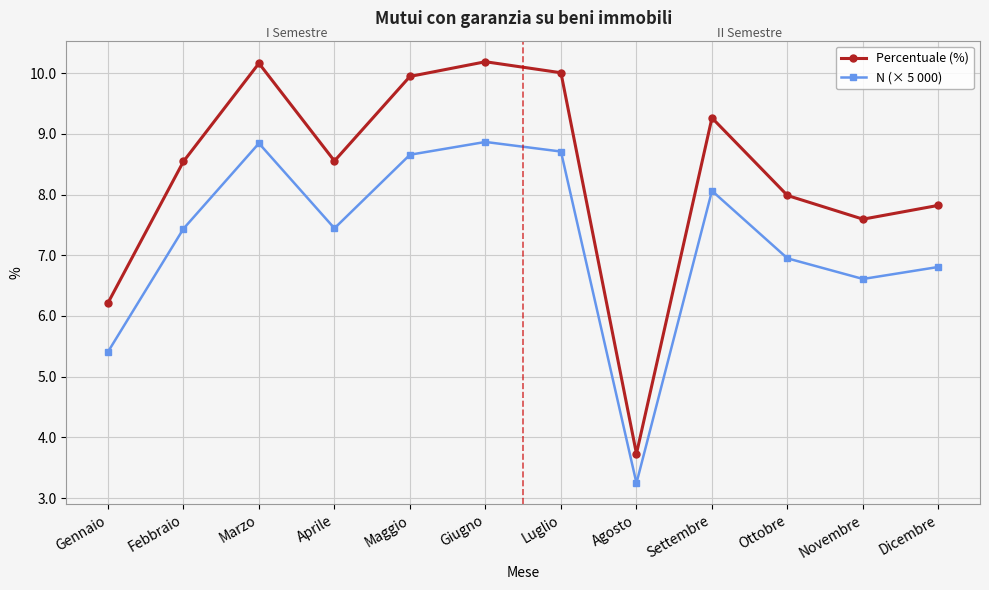

How many data points in N (× 5 000) are less than 7?

5